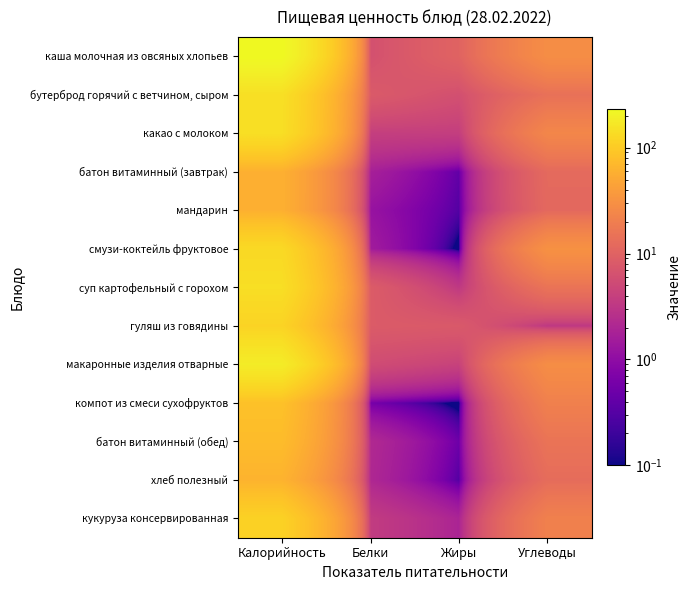

How many series are shown in this chart?

13